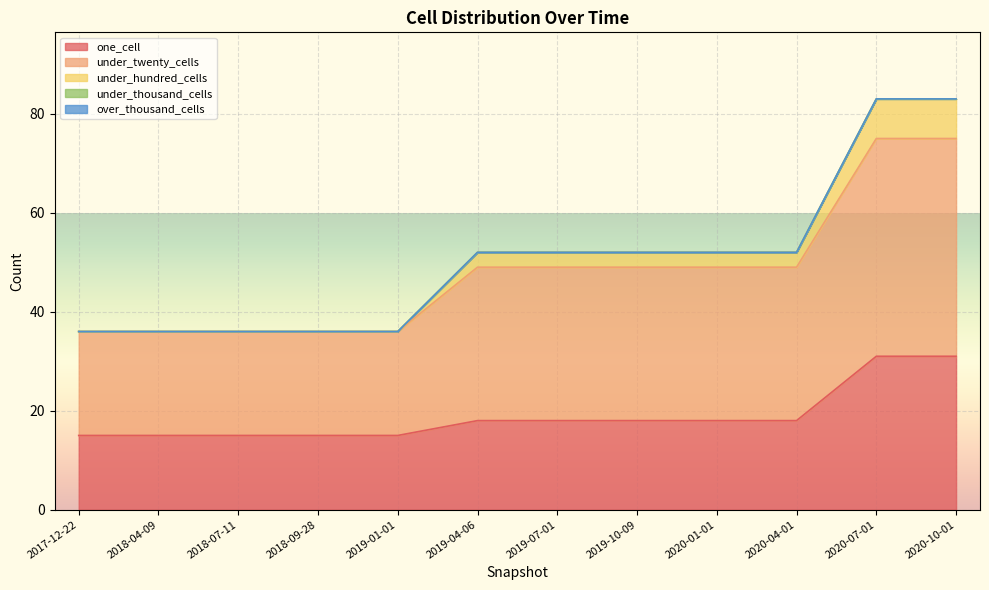

Which series changed the most between 2018-04-09 and 2019-01-01?

one_cell